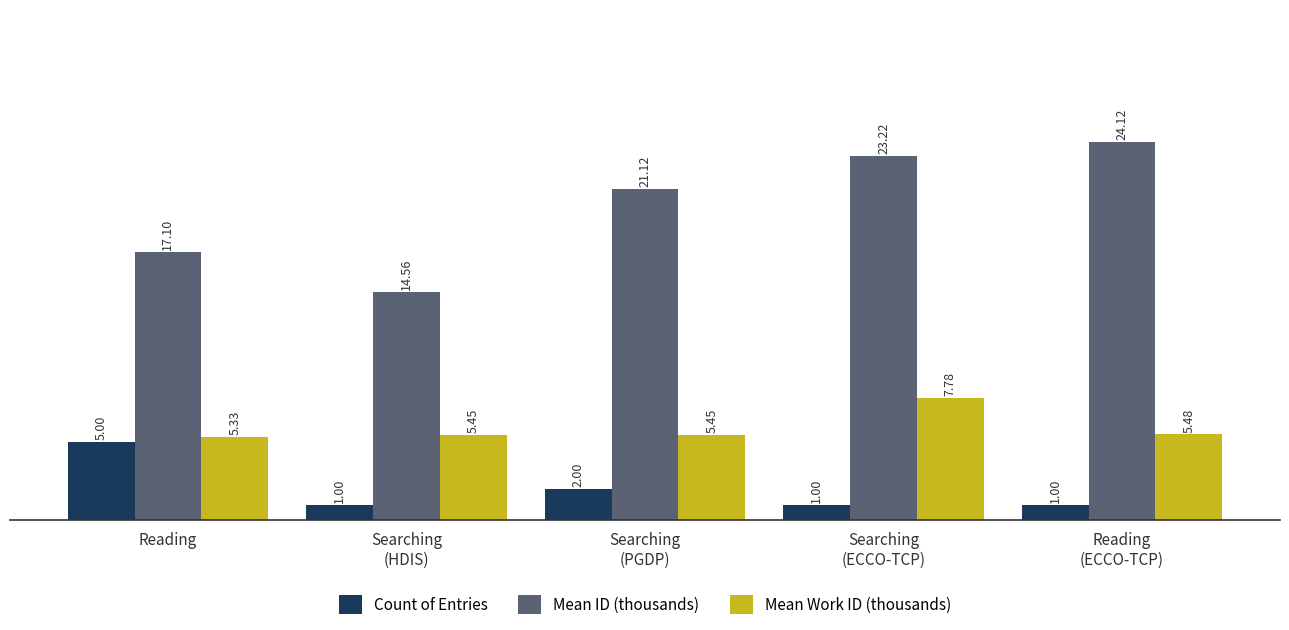

Which series has the largest total across all categories?

Mean ID (thousands)